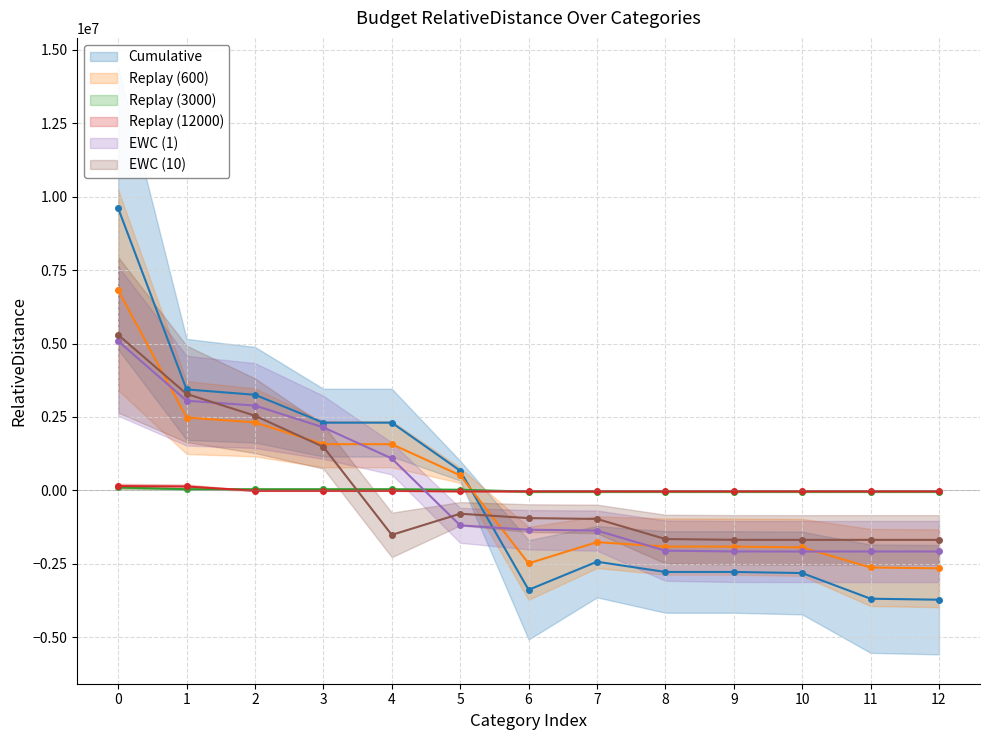

The value of Replay (3000) at 0 is 25079.5. True or false?

False